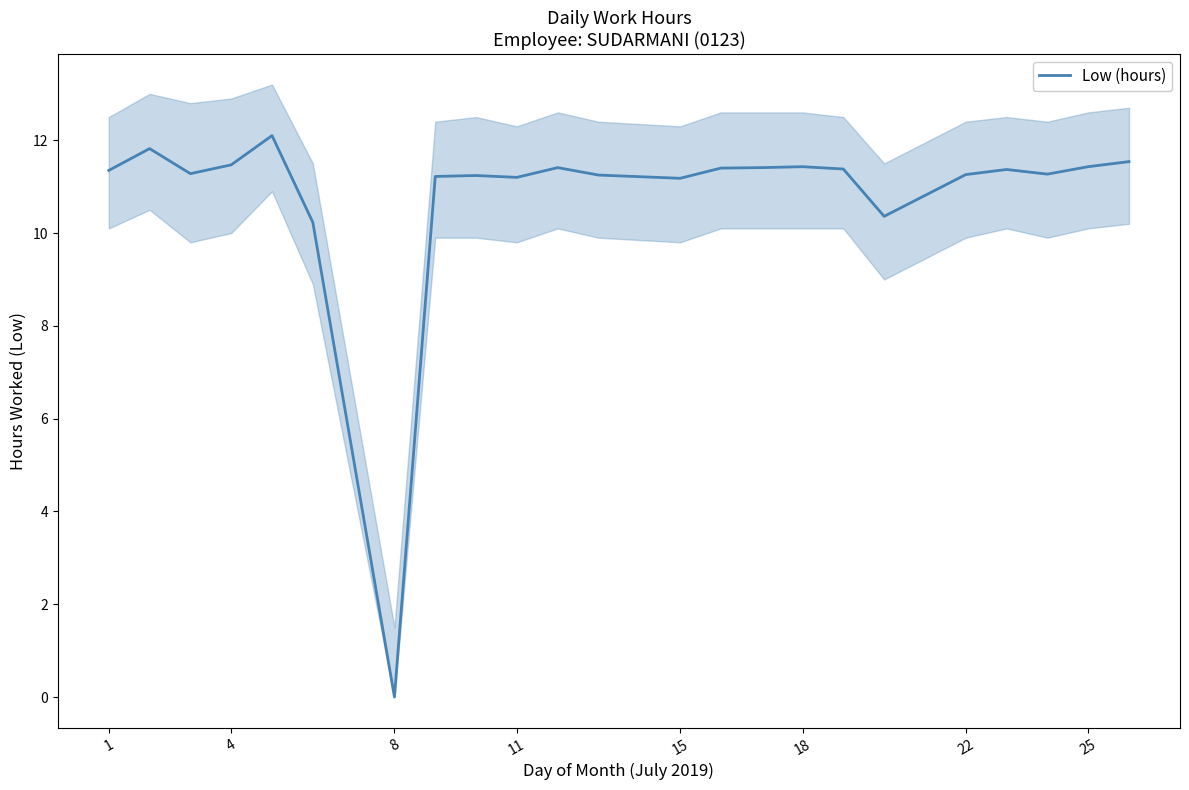

Is it true that the value at 20 is 15.5?

False